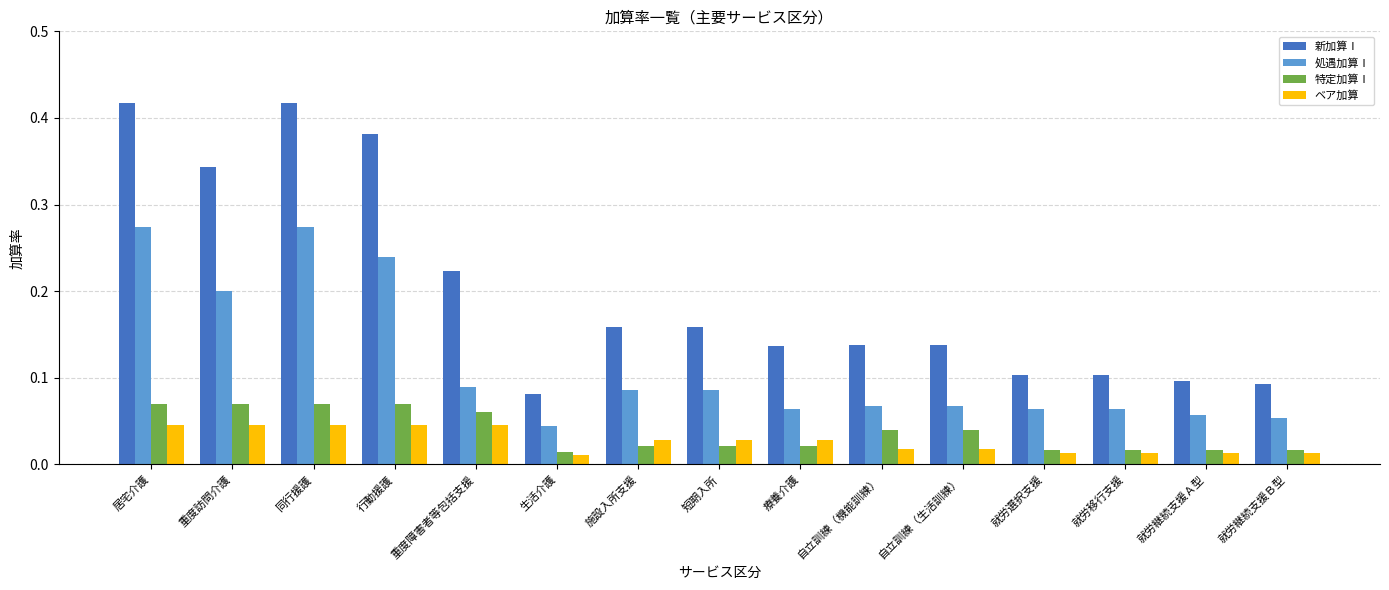

How many data points does each series have?

15